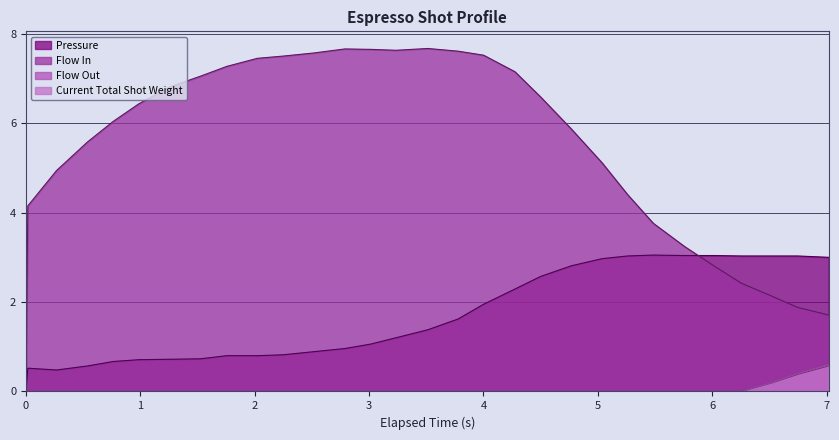

Where does the flow_in series first go above 6?

0.763